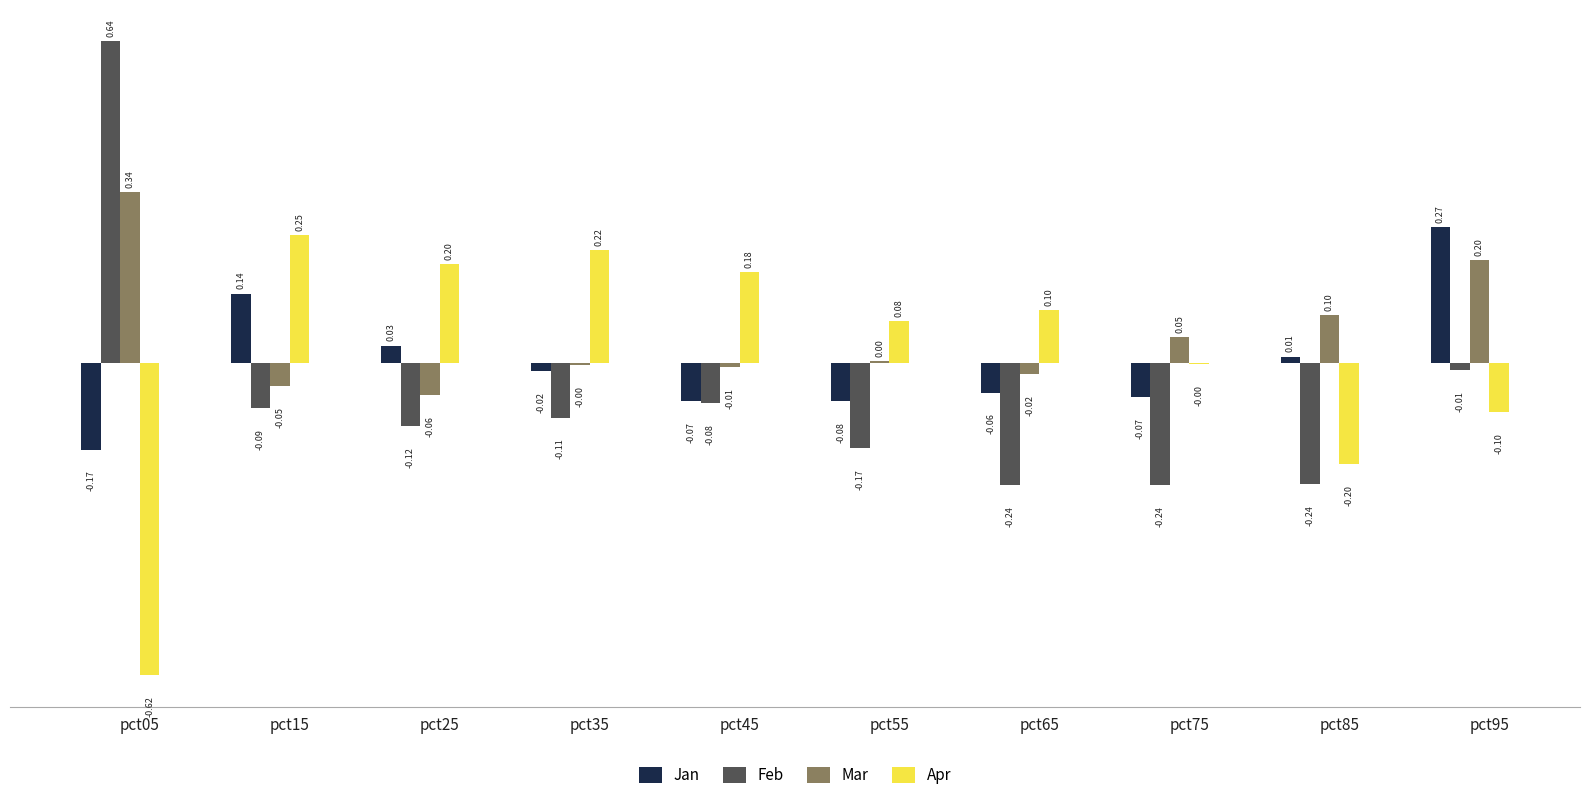

Which series has the largest total across all categories?

Mar